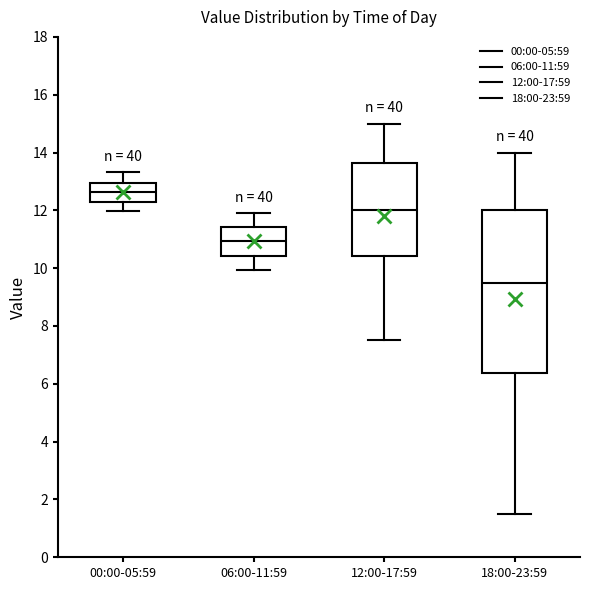

Reading left to right, read every box against the y-axis: the position of its median line, the range the box covers, and the ends of its whiskers. The values are not printed on the chart, so give them approximately, as read against the axis.

00:00-05:59: median 12.6, box 12.4 to 13.0, whiskers 12.0 to 13.4
06:00-11:59: median 11.0, box 10.4 to 11.4, whiskers 10.0 to 12.0
12:00-17:59: median 12.0, box 10.4 to 13.6, whiskers 7.6 to 15.0
18:00-23:59: median 9.6, box 6.4 to 12.0, whiskers 1.6 to 14.0